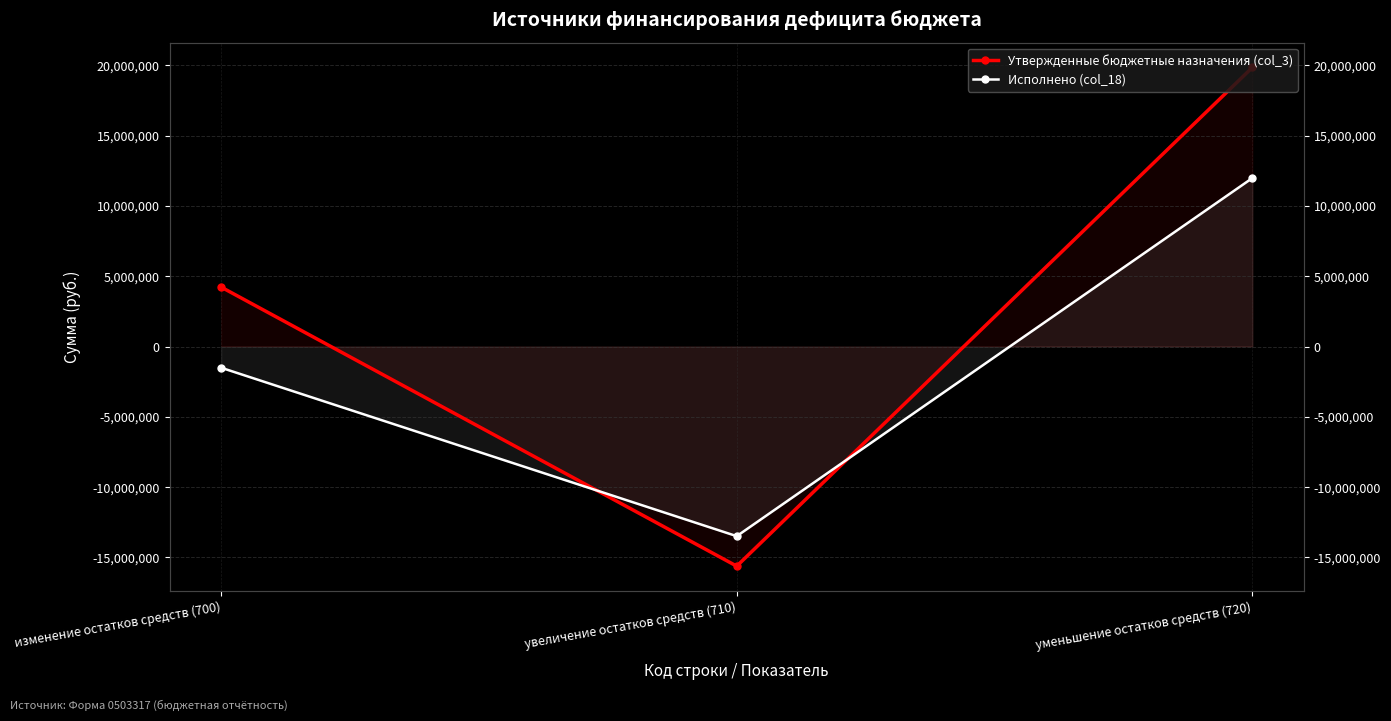

What is the smallest value displayed?

-15626119.5